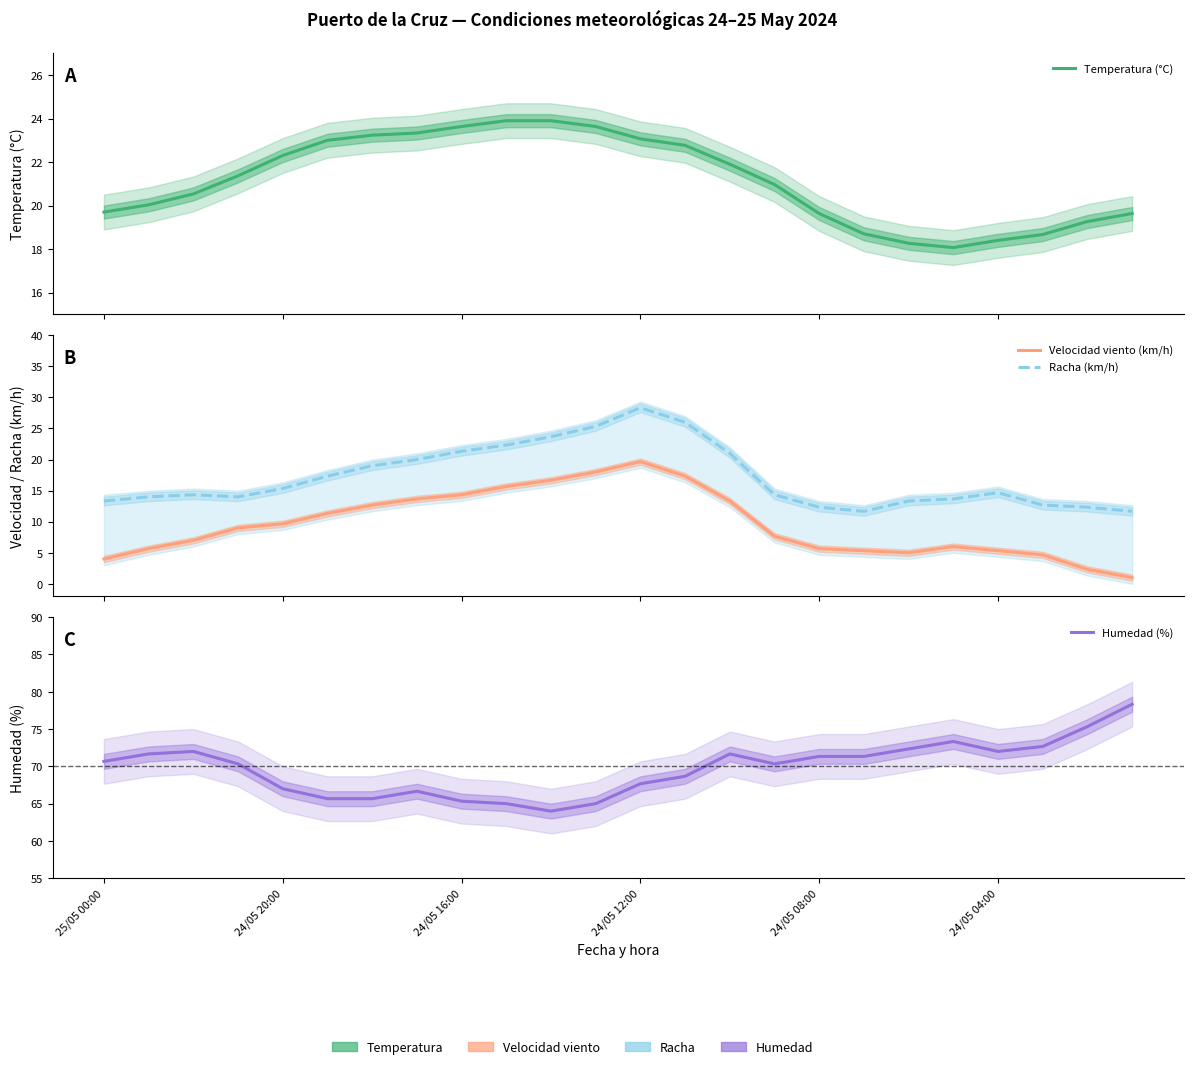

At which label is Racha (km/h) closest to 20?

7